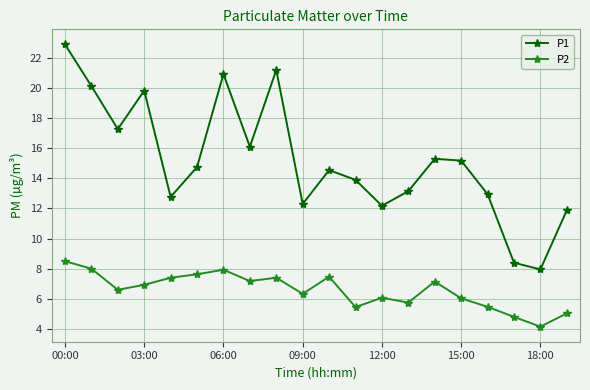

True or false: P2 has more than 1 points higher than both neighbors.

True